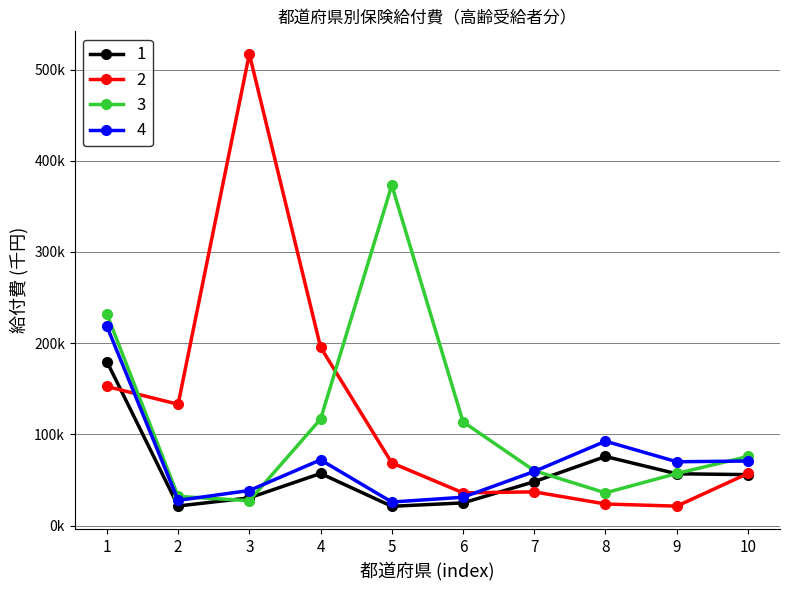

What is the difference between the maximum and minimum values in the 2 series?

495686.3